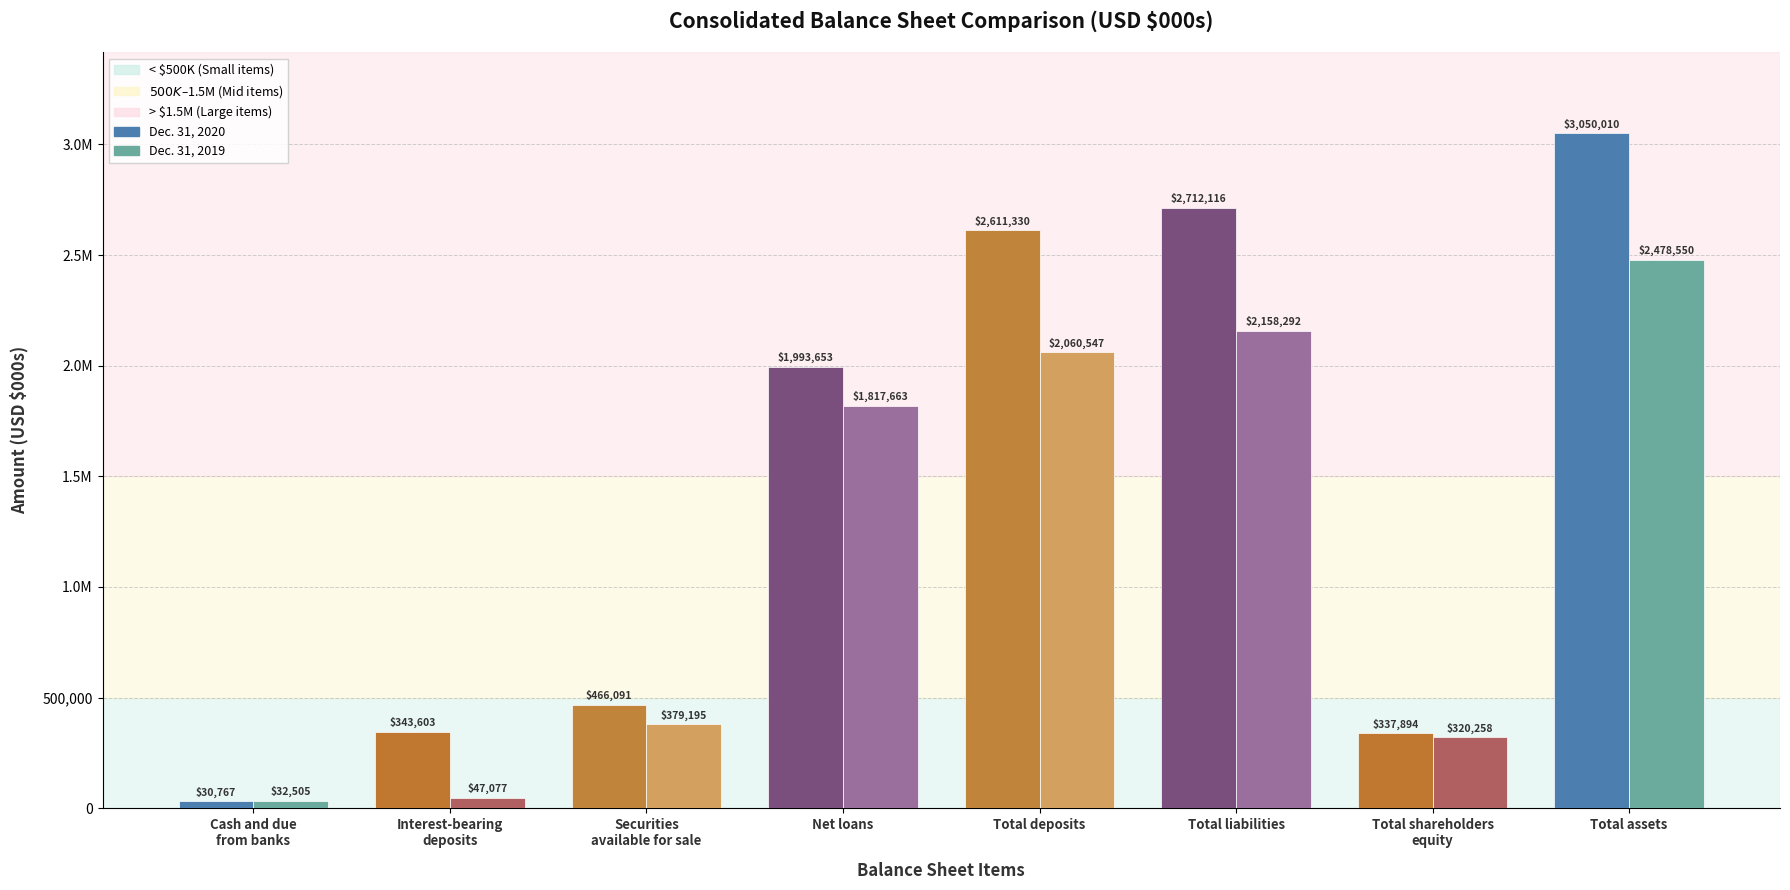

What is the sum of the Dec. 31, 2019 values at Interest-bearing
deposits and Net loans?

1864740